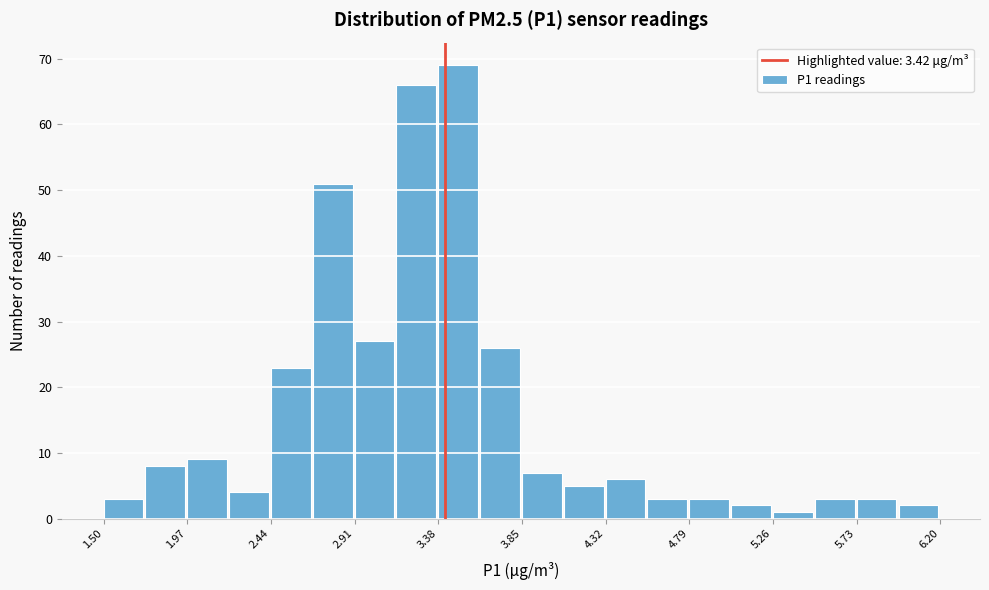

Which range on the x-axis has the tallest bar?

3.380 to 3.615